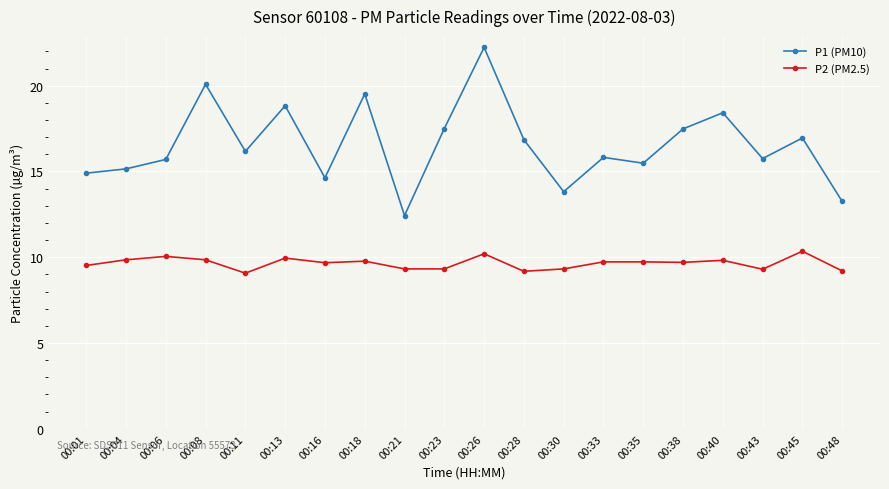

True or false: P2 (PM2.5) and P1 (PM10) cross at least once.

False